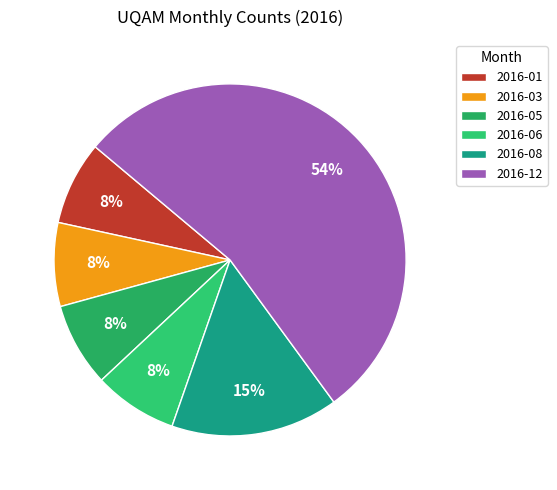

To the nearest percent, what is the average slice percentage?

17%